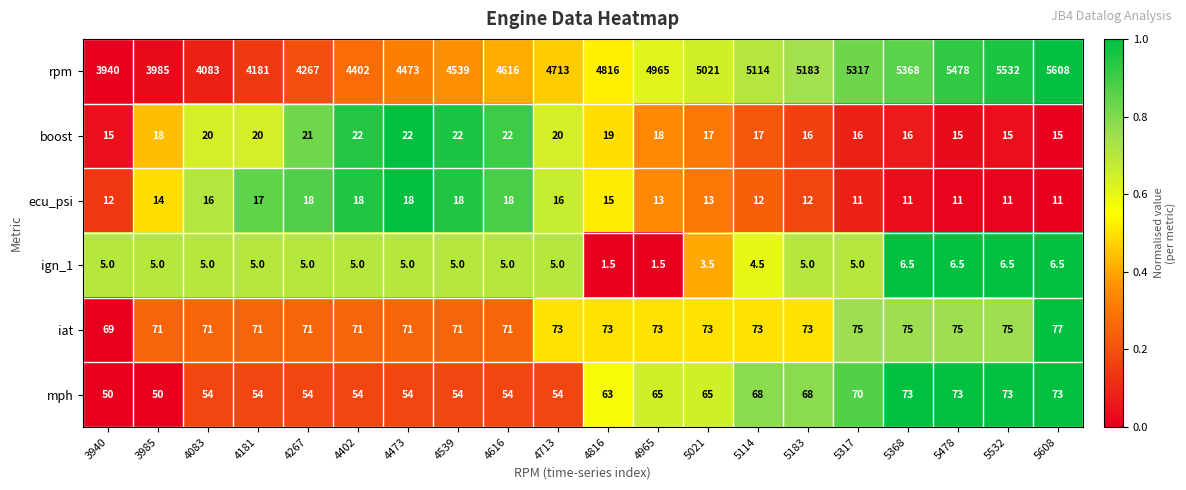

Where is ecu_psi nearest to the value 14?

3985